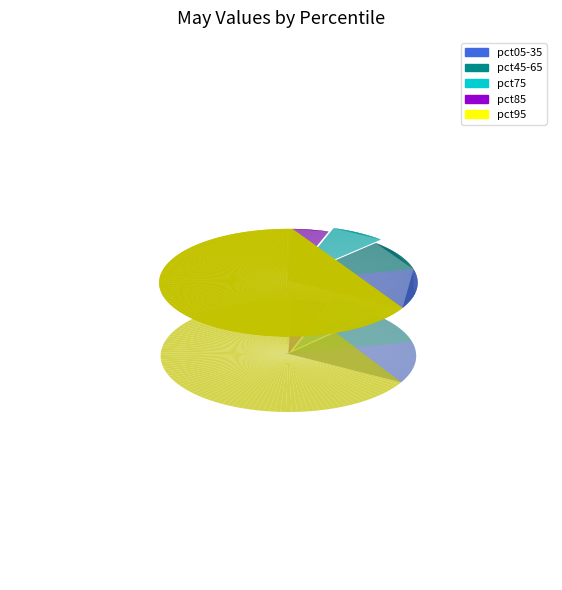

The pct35 slice represents 1% of the pie. True or false?

False